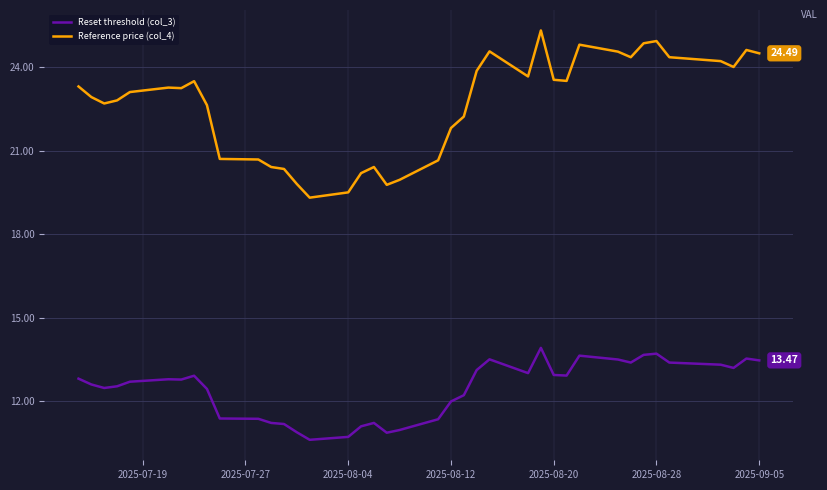

Rank the series by their average value, from highest to lowest.

Reference price (col_4), Reset threshold (col_3)